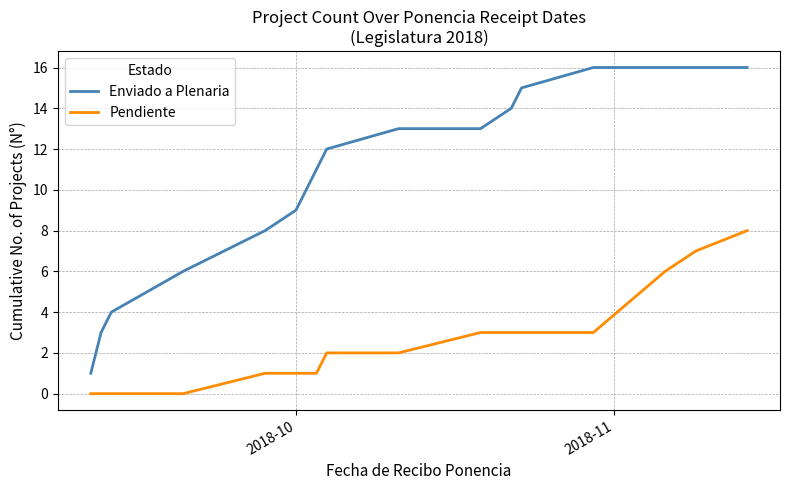

Which series has the largest total across all categories?

Enviado a Plenaria